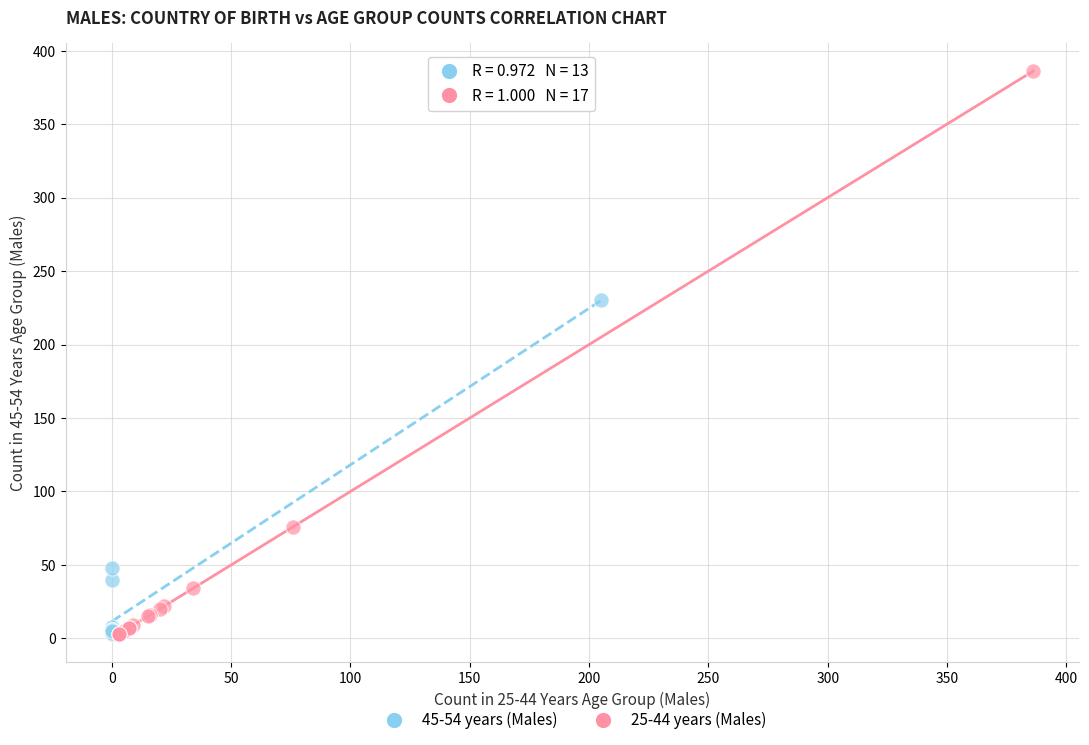

Which series has the widest spread of Y values?

25-44 years (Males)